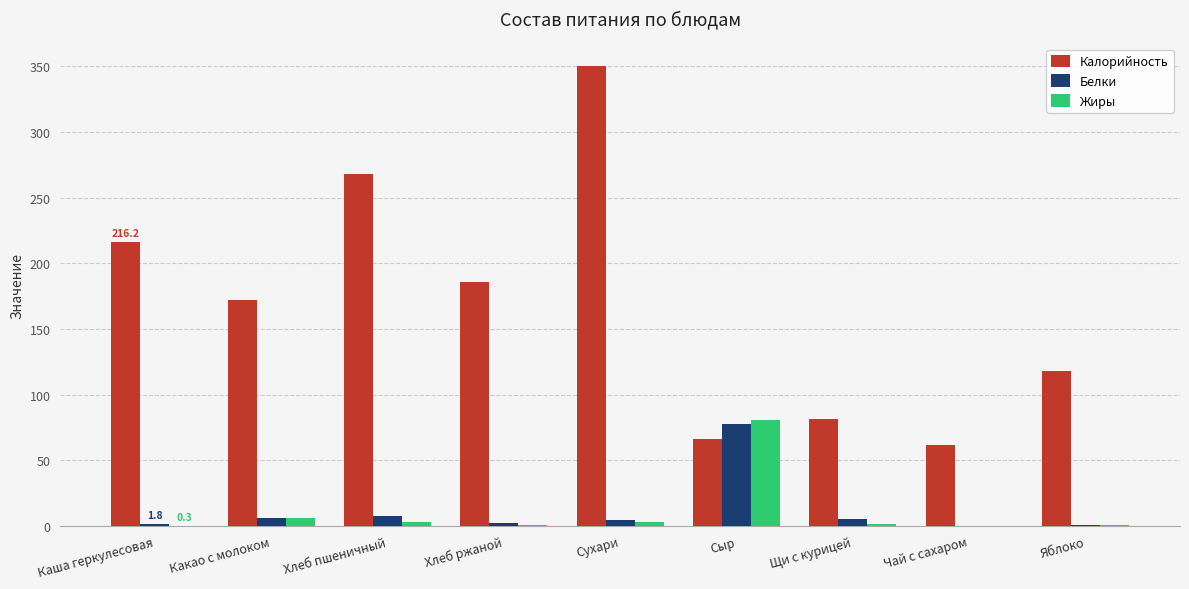

How many groups of bars are there?

9